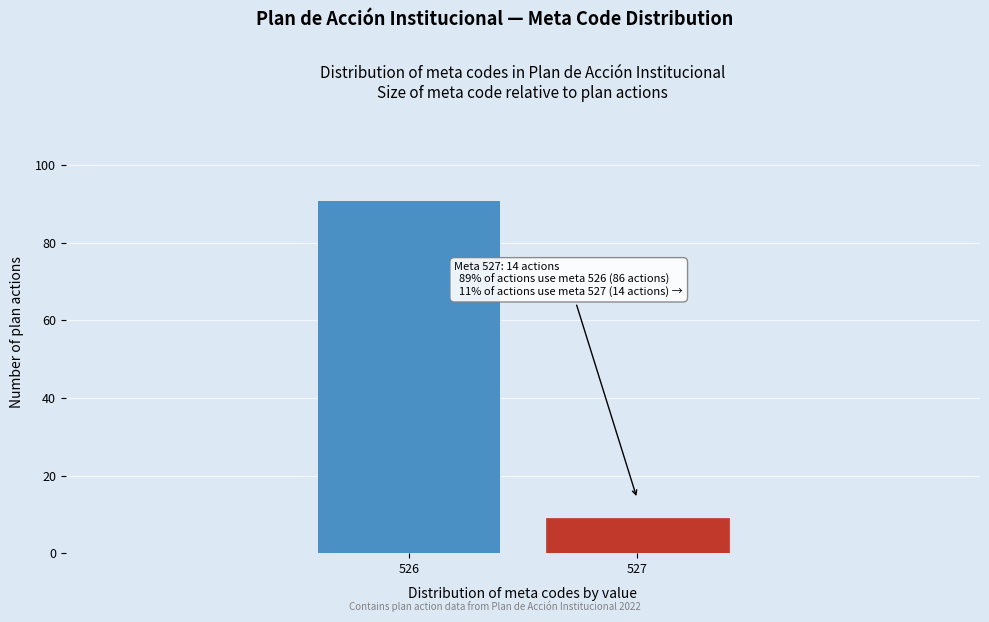

Reading left to right, list all the values displayed in this chart.

91	9